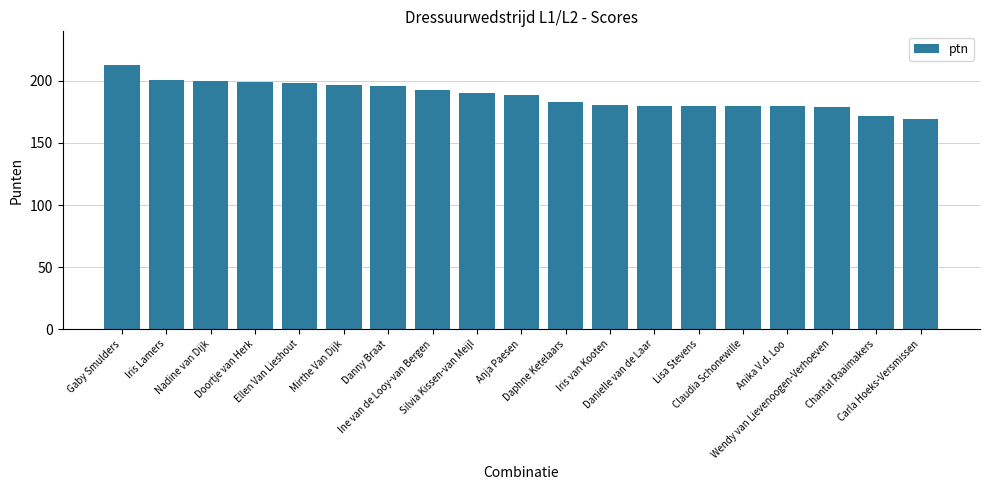

True or false: the data shows 51 at Gaby Smulders.

False